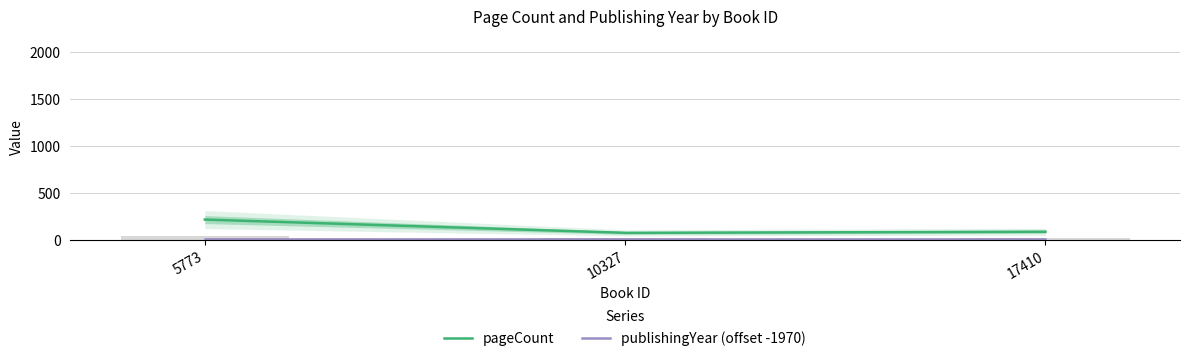

Rank the categories by value from highest to lowest.

5773, 17410, 10327